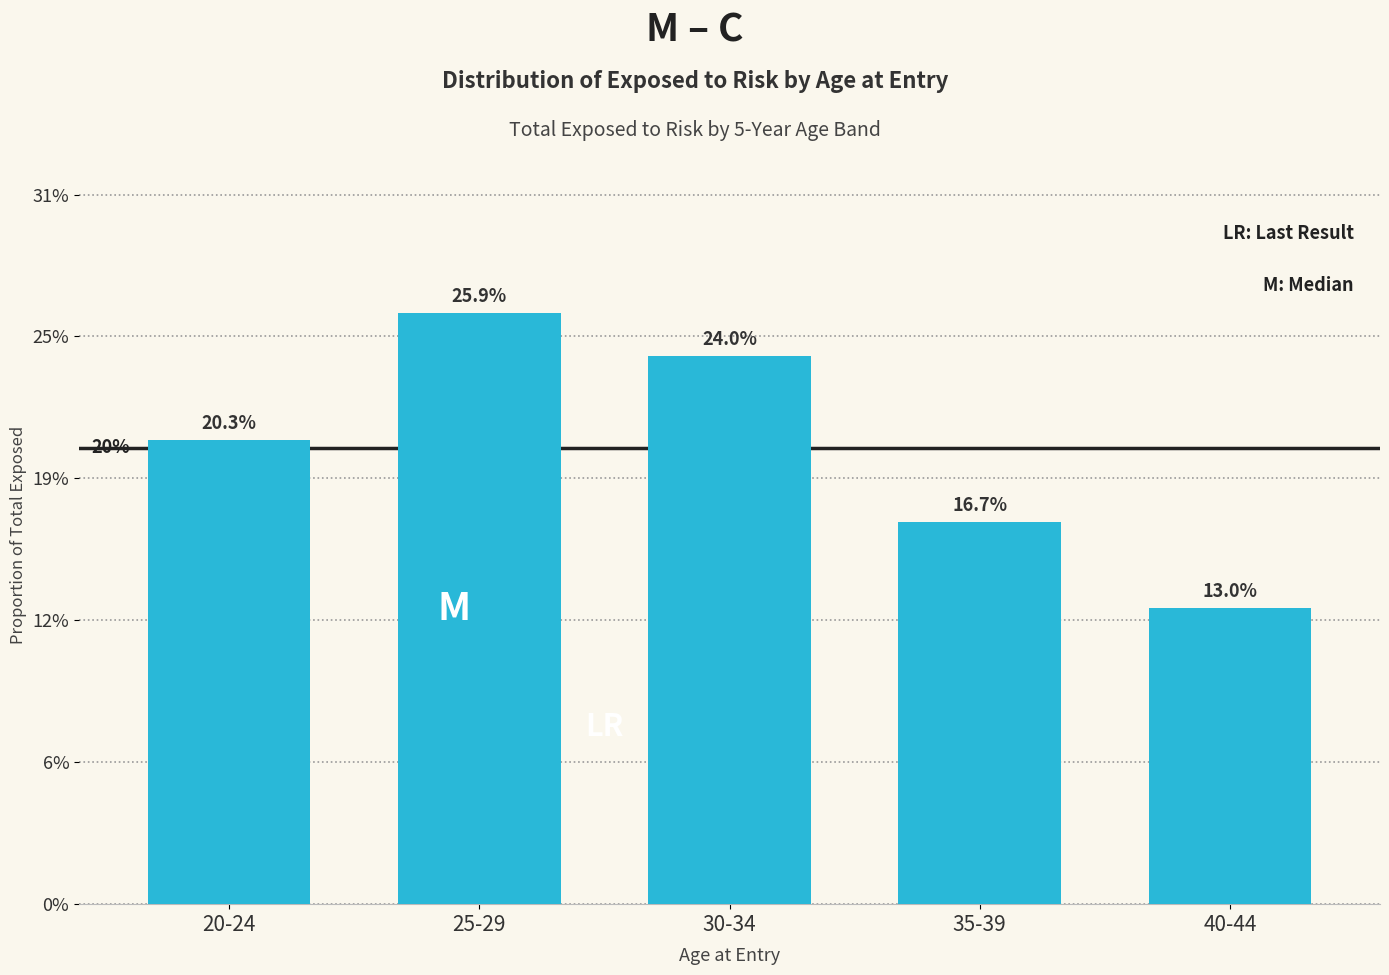

Does the chart contain any negative values?

No